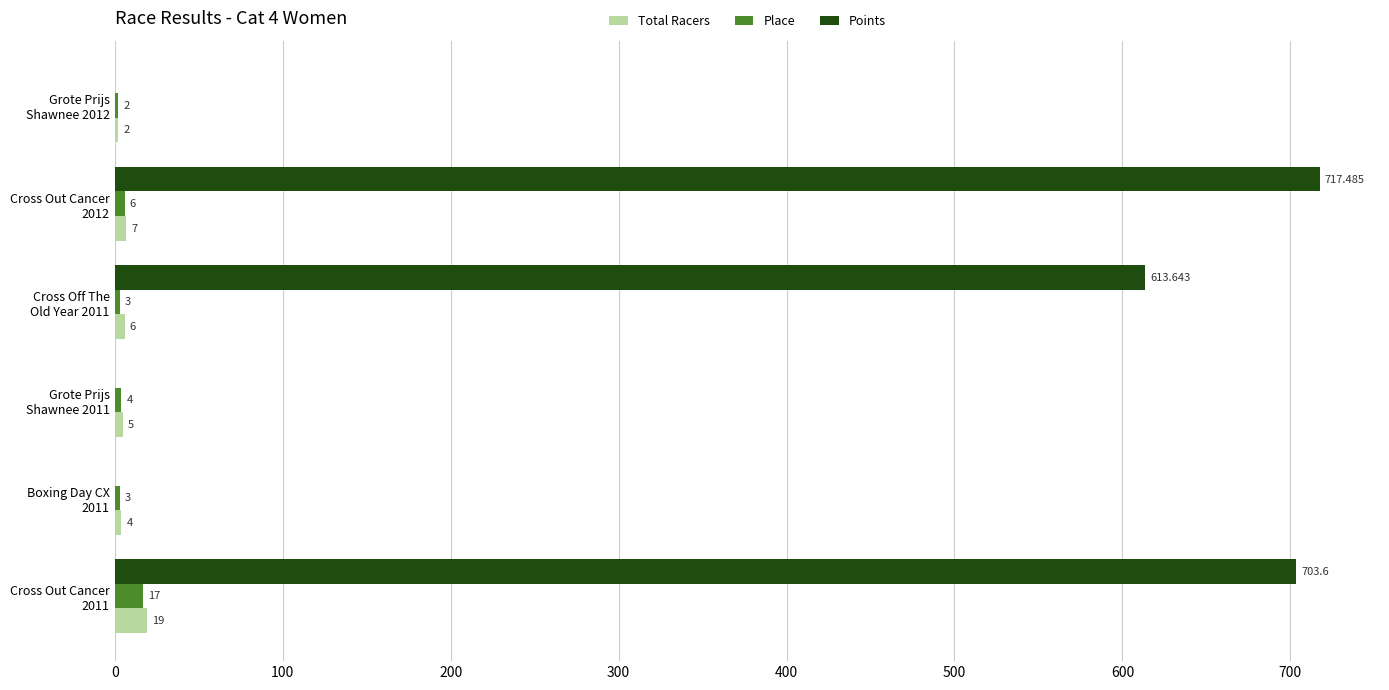

Count the number of categories in the chart.

6